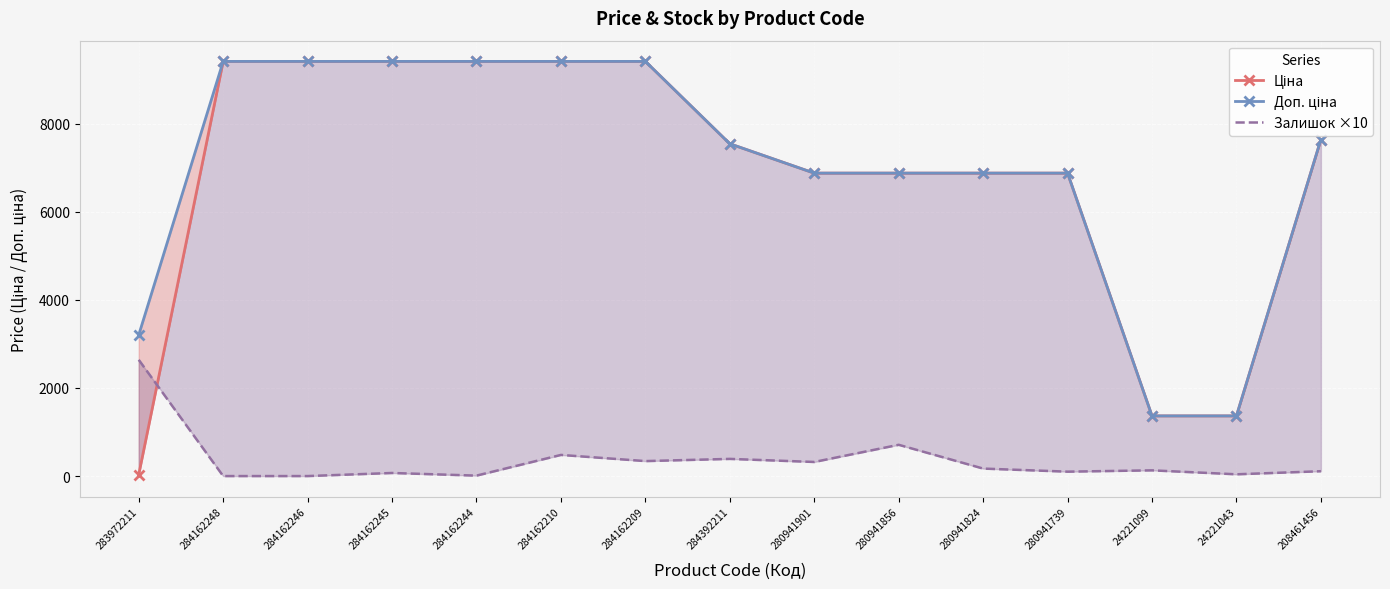

Is the value of Ціна at 280941824 greater than the value of Залишок ×10 at 280941901?

Yes